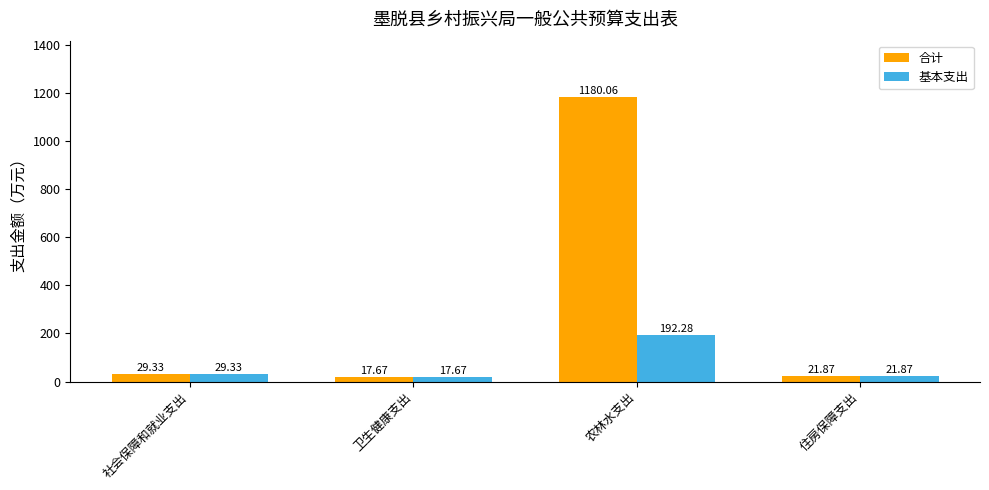

Reading left to right, list all the values displayed in this chart.

合计: 29.3	17.7	1180.1	21.9
基本支出: 29.3	17.7	192.3	21.9